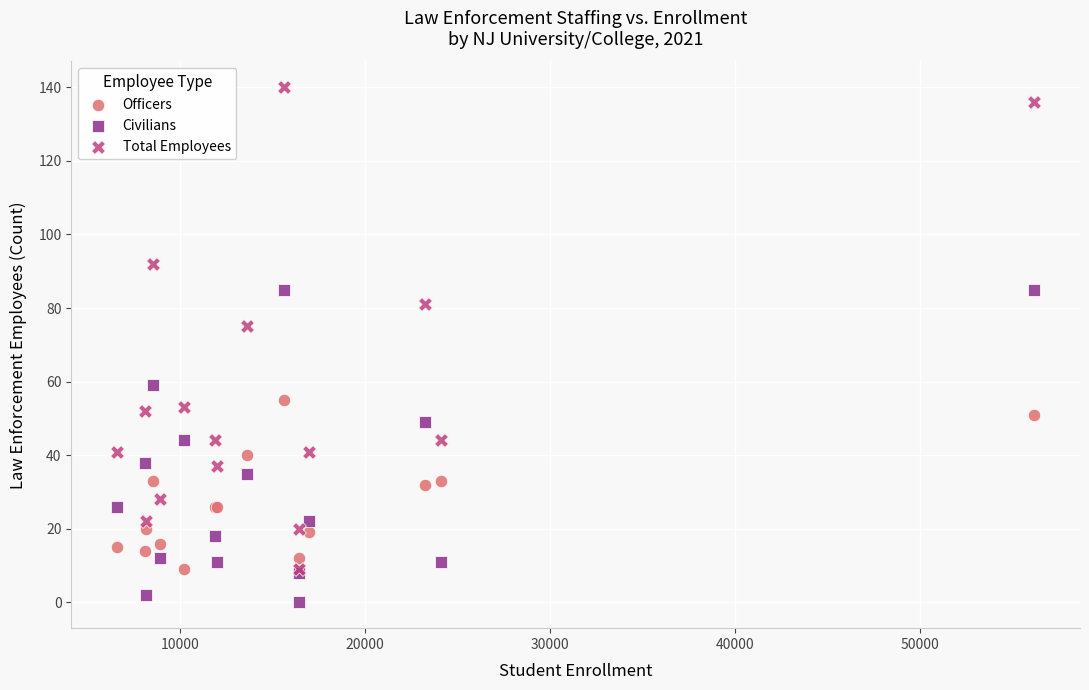

Across all series, what Y value is closest to 70?

75